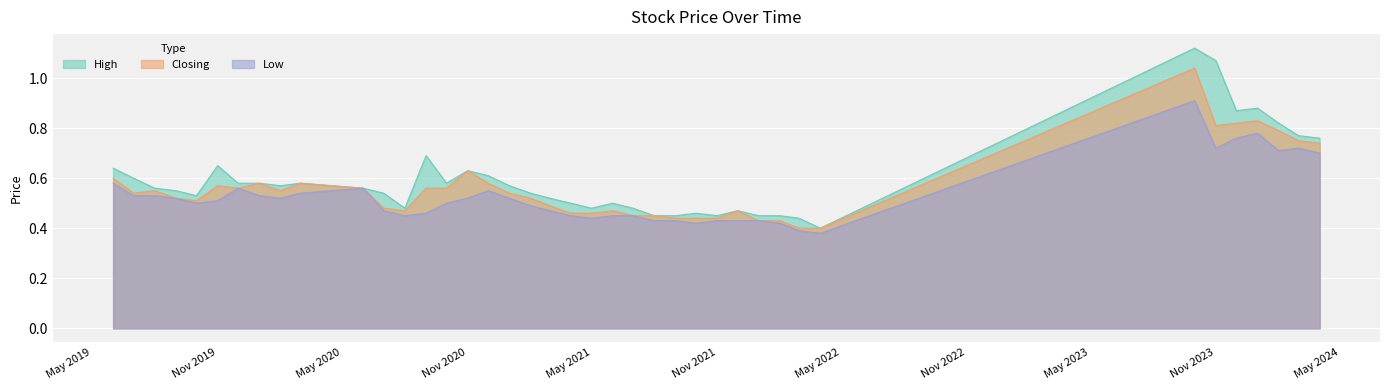

Is it true that Closing equals 1.2 at 2023-12?

False